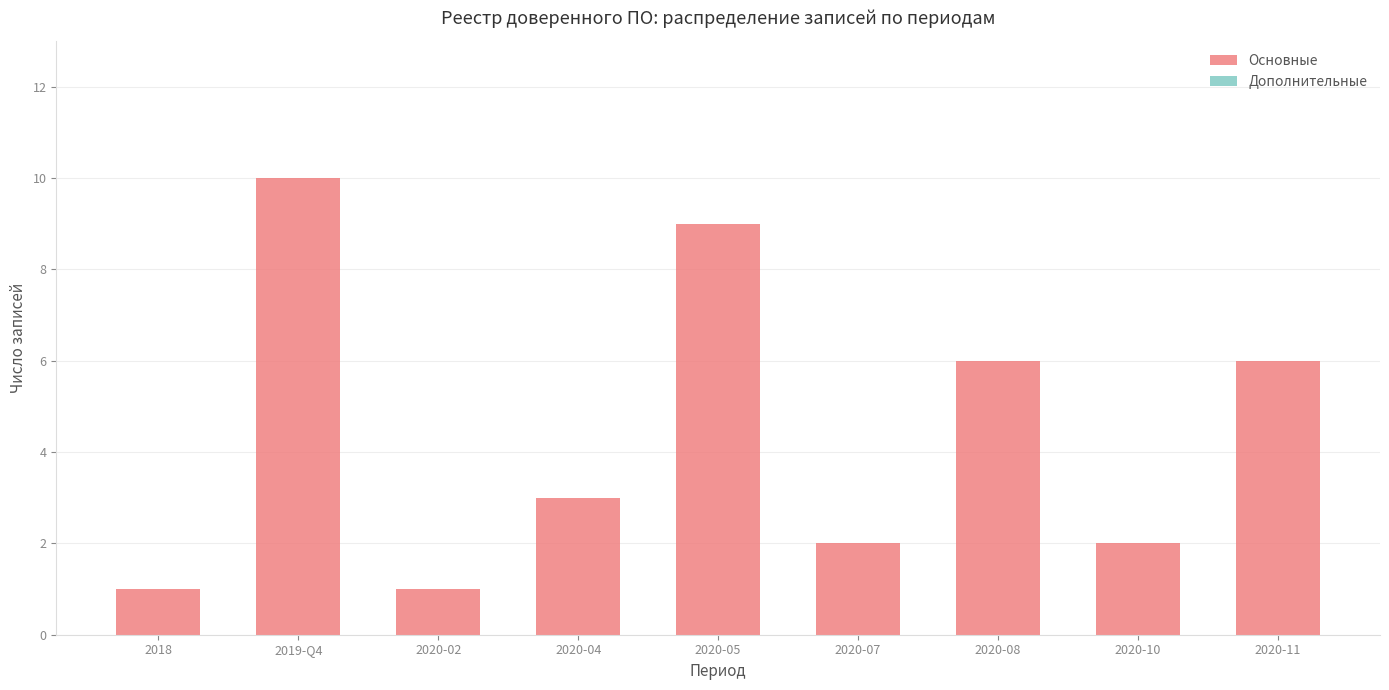

Is it true that the value at 2020-08 is 3?

False